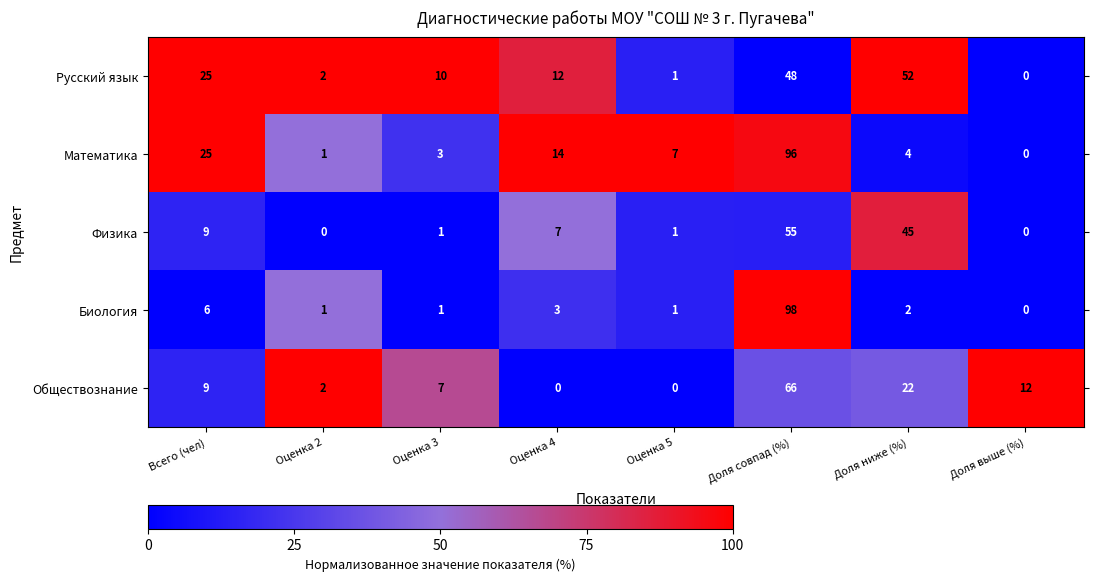

At which category is the sum across all series the highest?

Доля совпад (%)